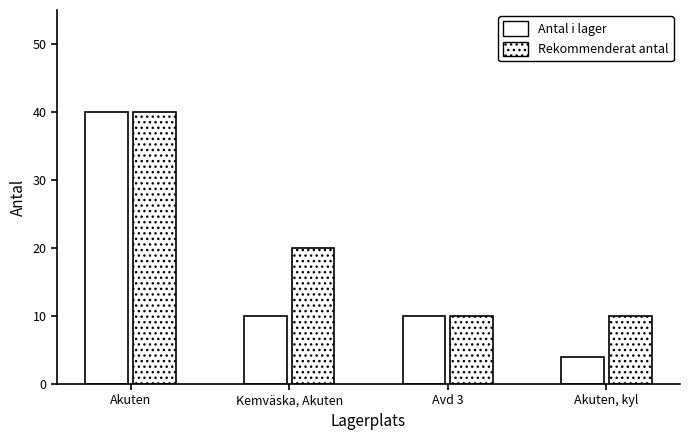

What is the average value of the Antal i lager series?

16